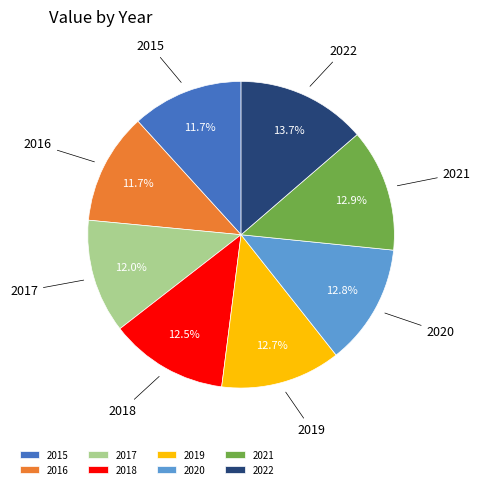

To the nearest percent, what portion does 2021 represent?

13%